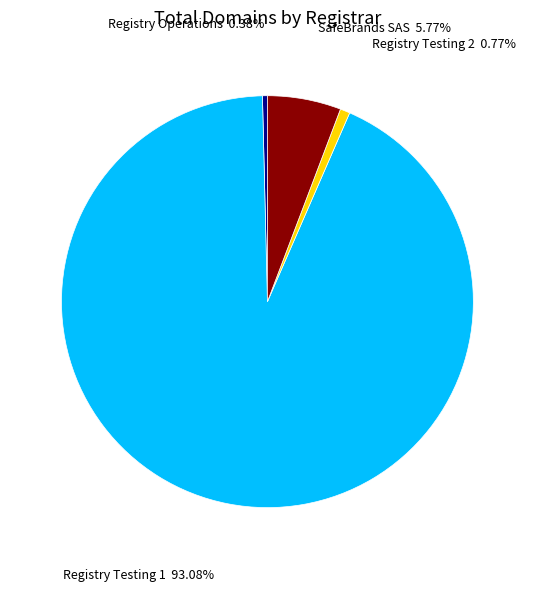

The Registry Testing 1 slice represents 99% of the pie. True or false?

False